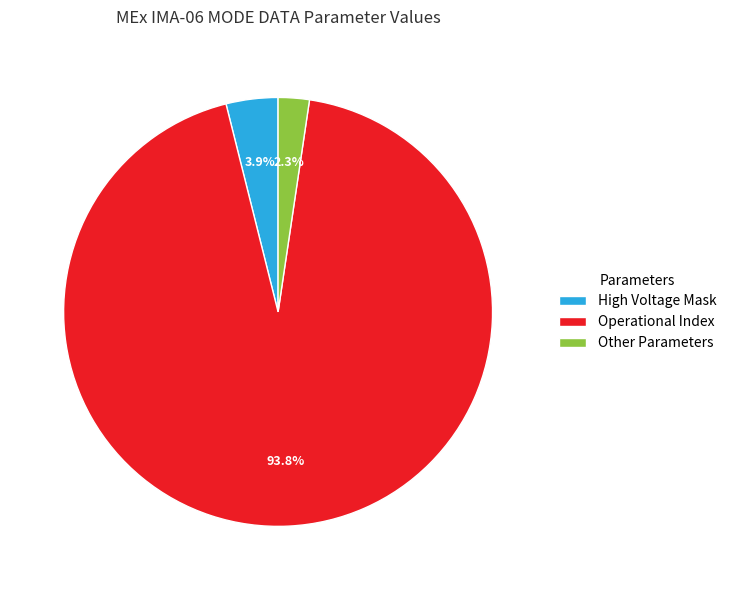

Count the number of slices in the pie.

3